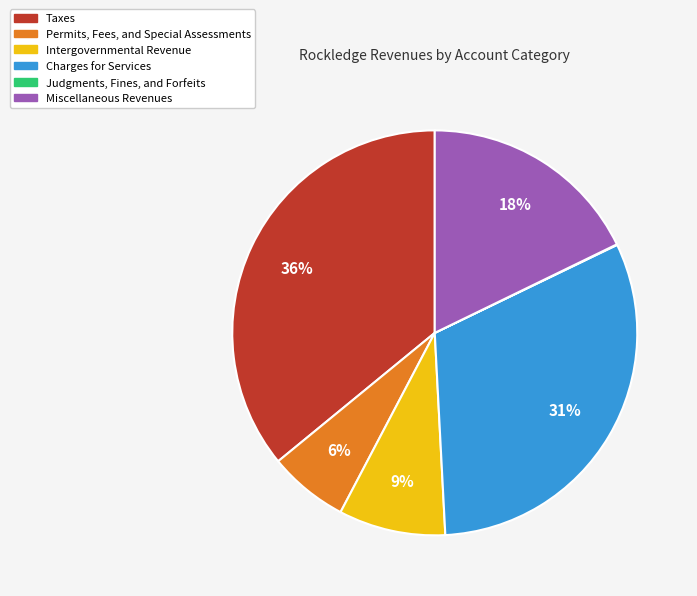

The Miscellaneous Revenues slice represents 4% of the pie. True or false?

False